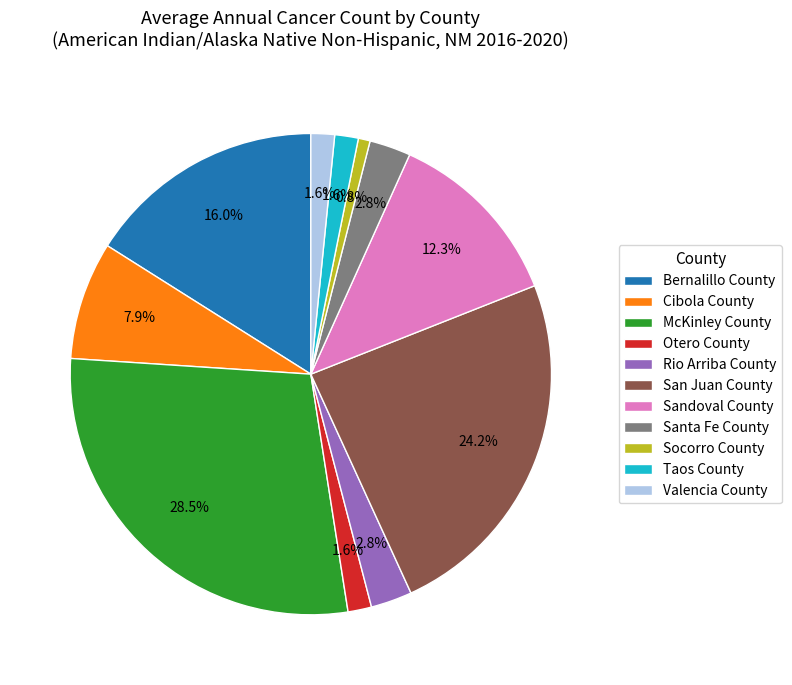

To the nearest percent, what is the average slice percentage?

9%